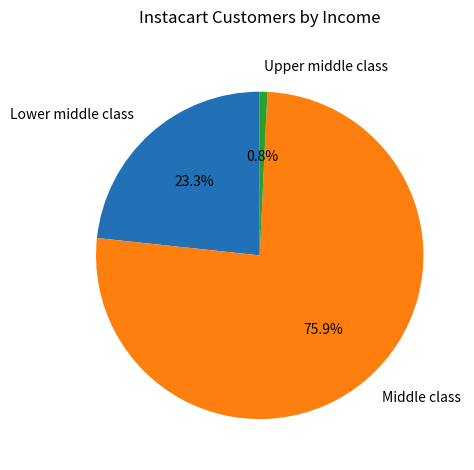

What is the largest slice in the pie chart?

Middle class